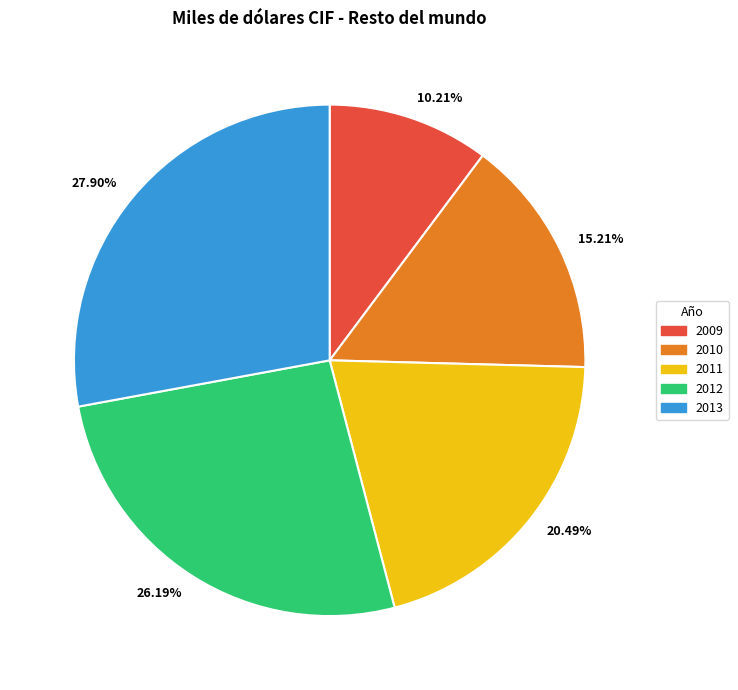

Between 2011 and 2012, which is larger?

2012